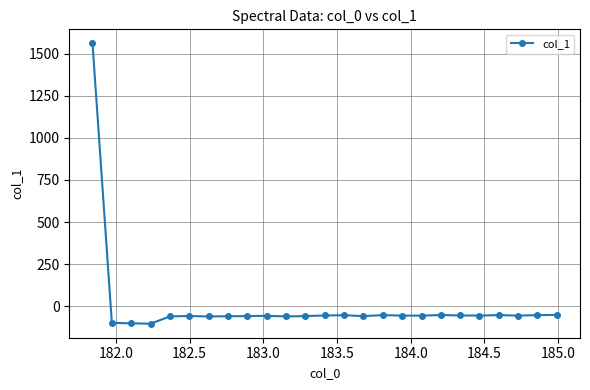

What is the value of the 15th point from the left?

-57.9